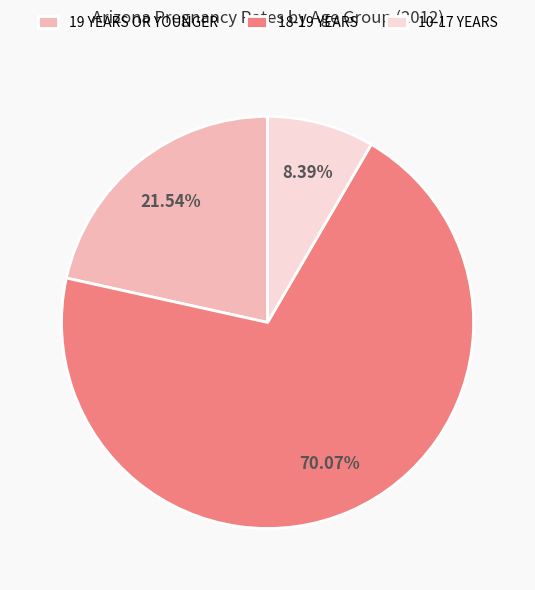

To the nearest percent, what is the average slice percentage?

33%